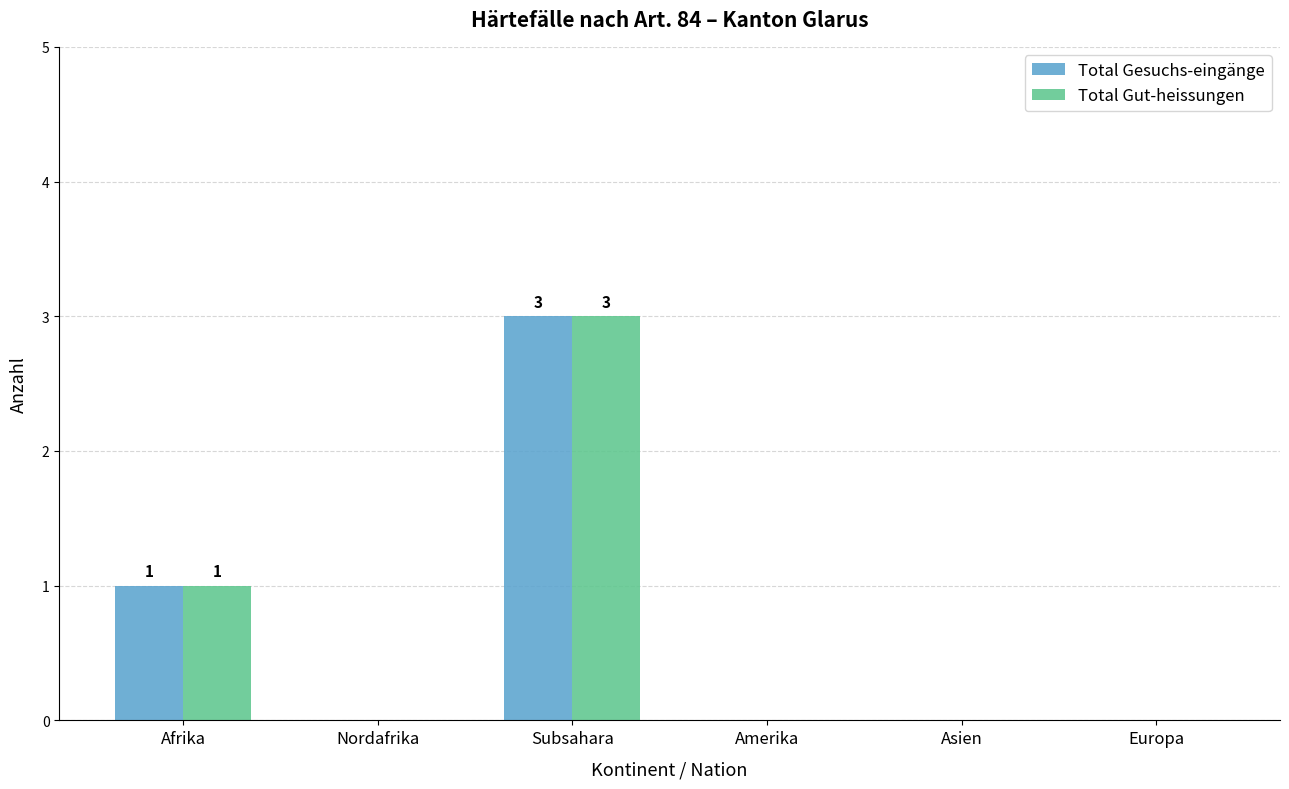

Reading right to left, what are all the values shown in this chart?

Total Gesuchs-eingänge: Europa=0	Asien=0	Amerika=0	Subsahara=3	Nordafrika=0	Afrika=1
Total Gut-heissungen: Europa=0	Asien=0	Amerika=0	Subsahara=3	Nordafrika=0	Afrika=1